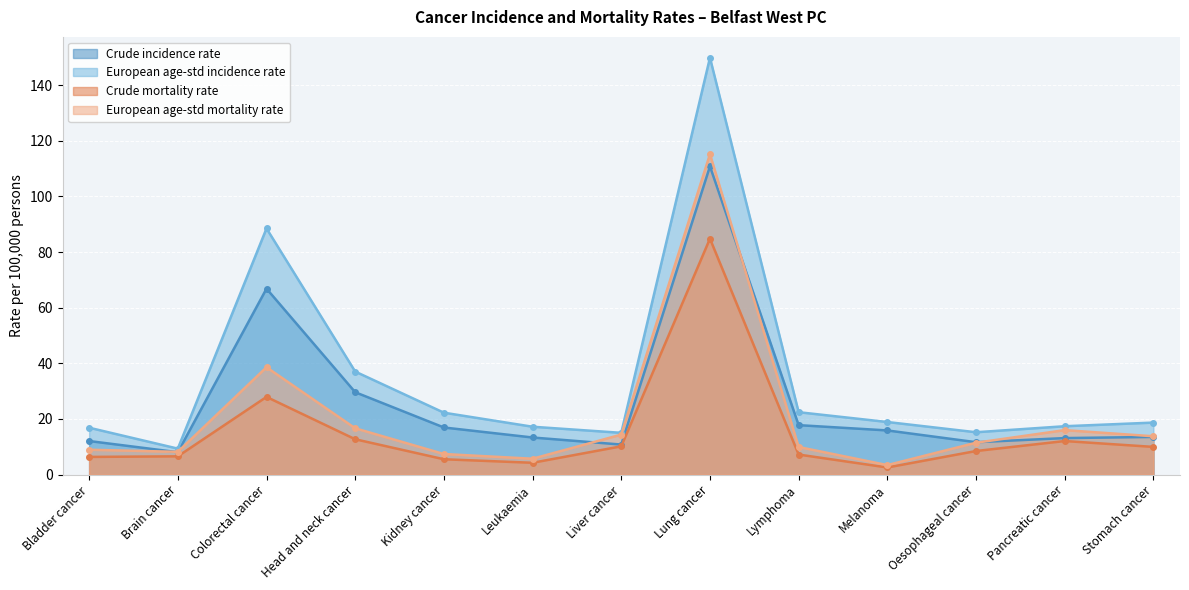

What is the average value of the European age-std incidence rate series?

34.5